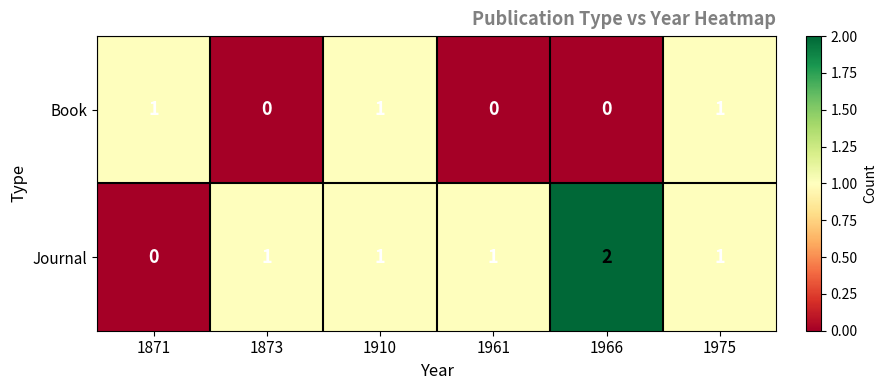

Rank the series at 1871 from lowest to highest value.

Journal, Book